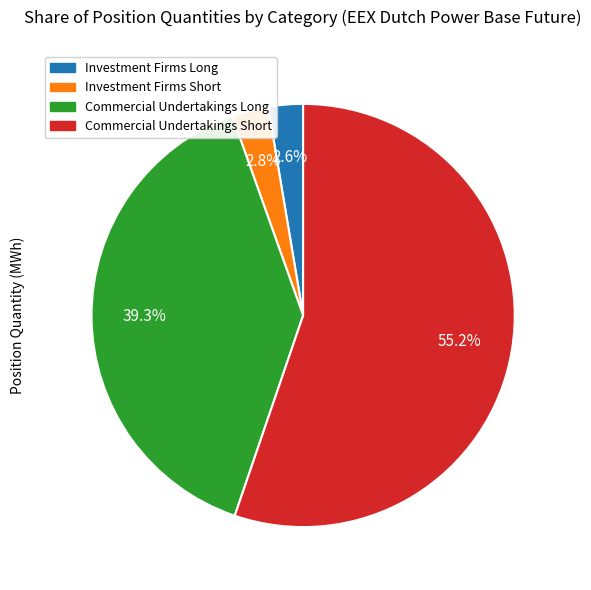

What is the total percentage of Commercial Undertakings Short and Commercial Undertakings Long?

94.6%